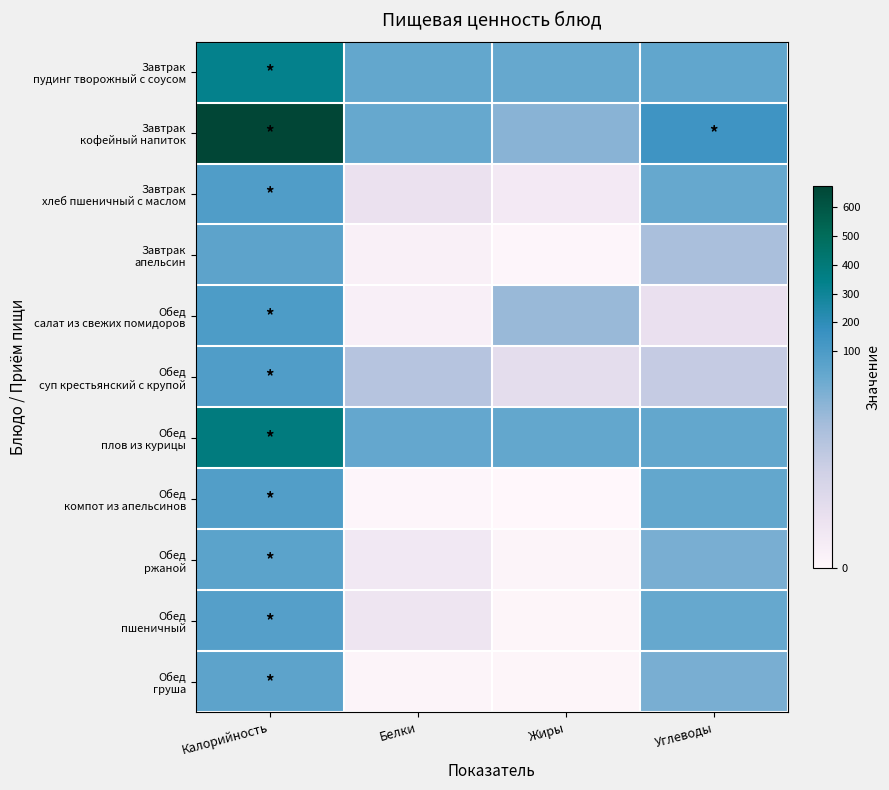

What is the total value across all series at Углеводы?

285.3